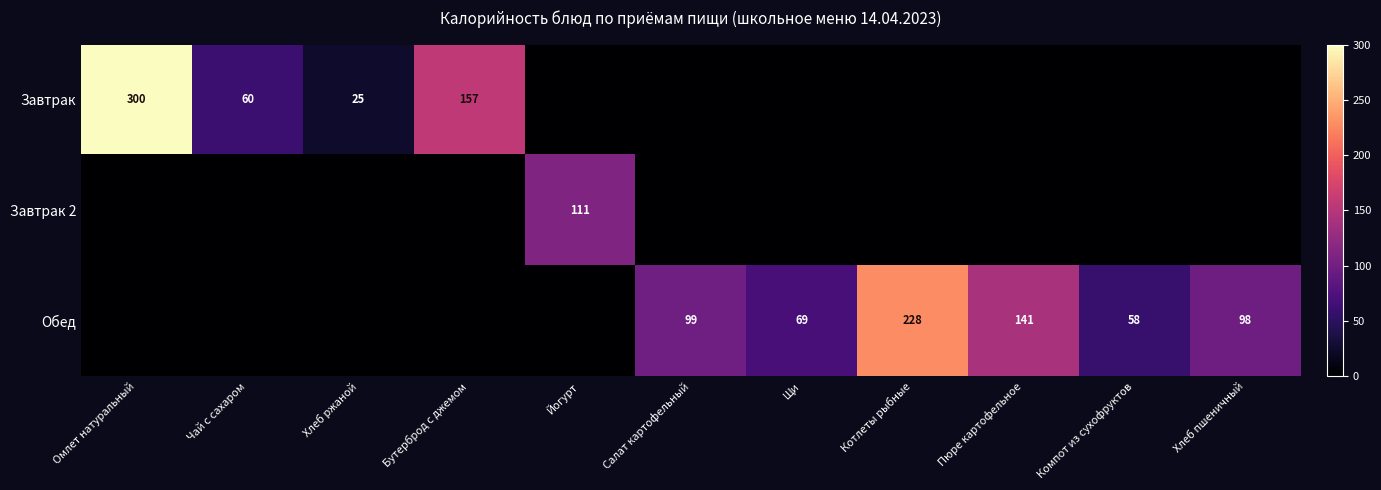

Is it true that Обед equals 58 at Компот из сухофруктов?

True